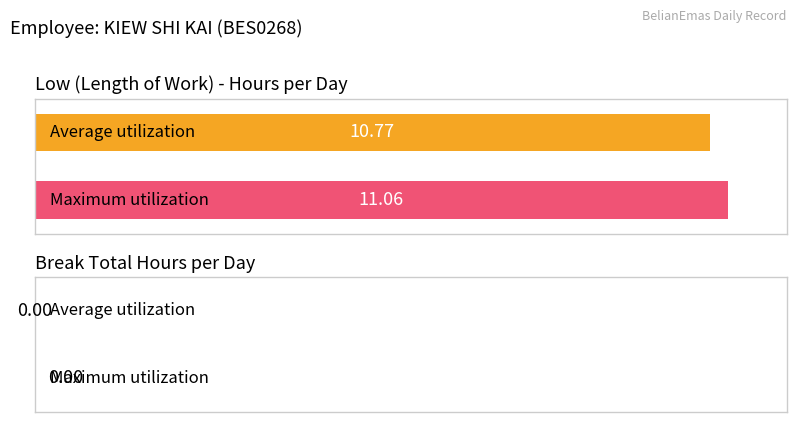

Count the number of data series in this chart.

2